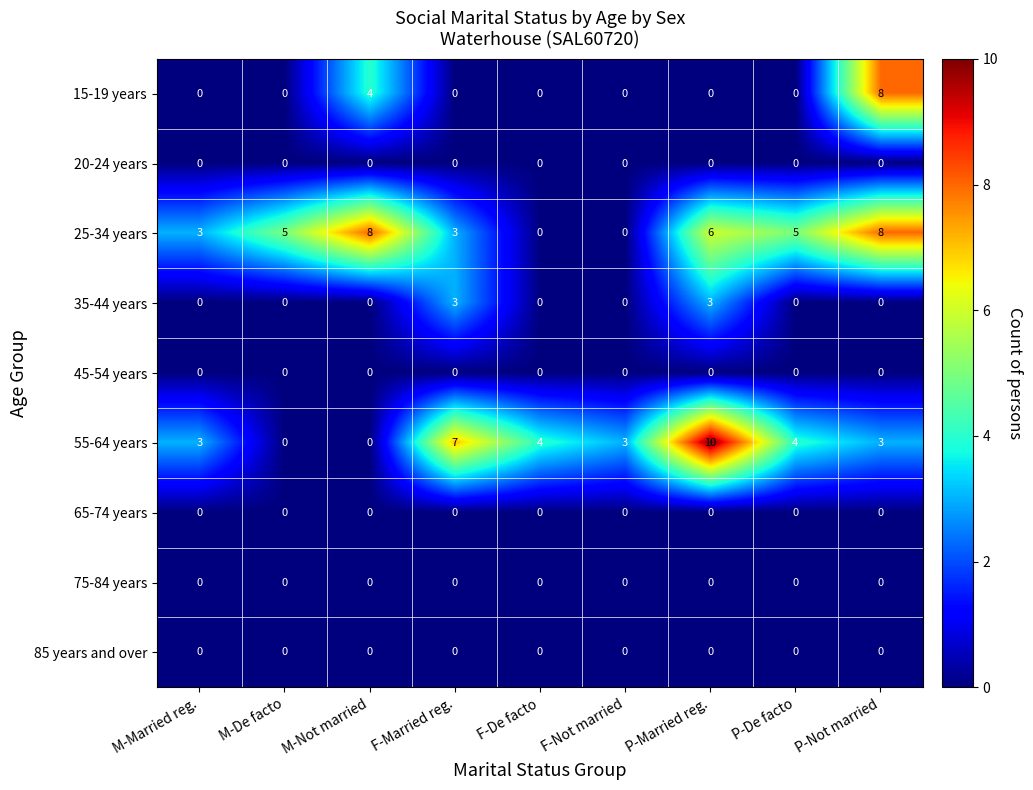

Which series has the largest range (max minus min)?

55-64 years